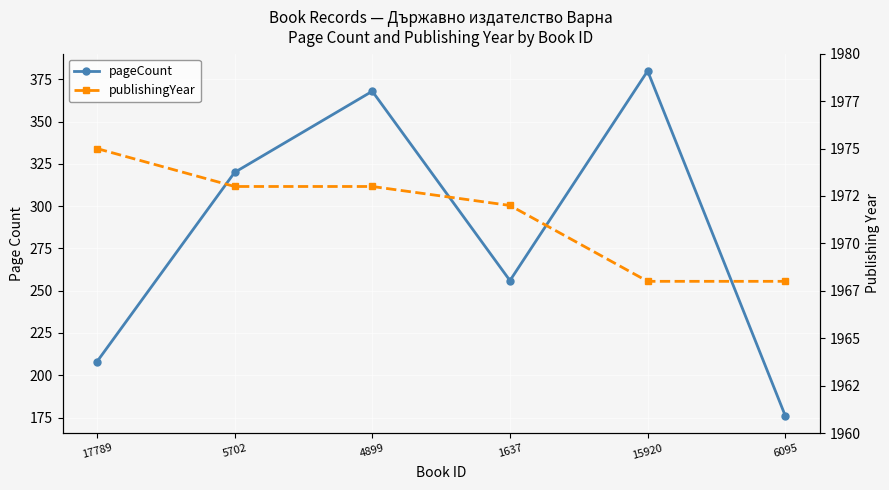

Where is the first local maximum for pageCount?

4899